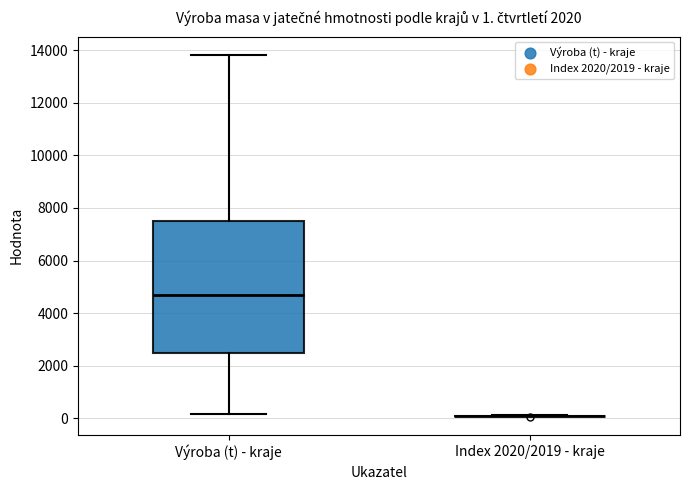

Comparing the boxes themselves (not the whiskers), which one is the tallest?

Výroba (t) - kraje